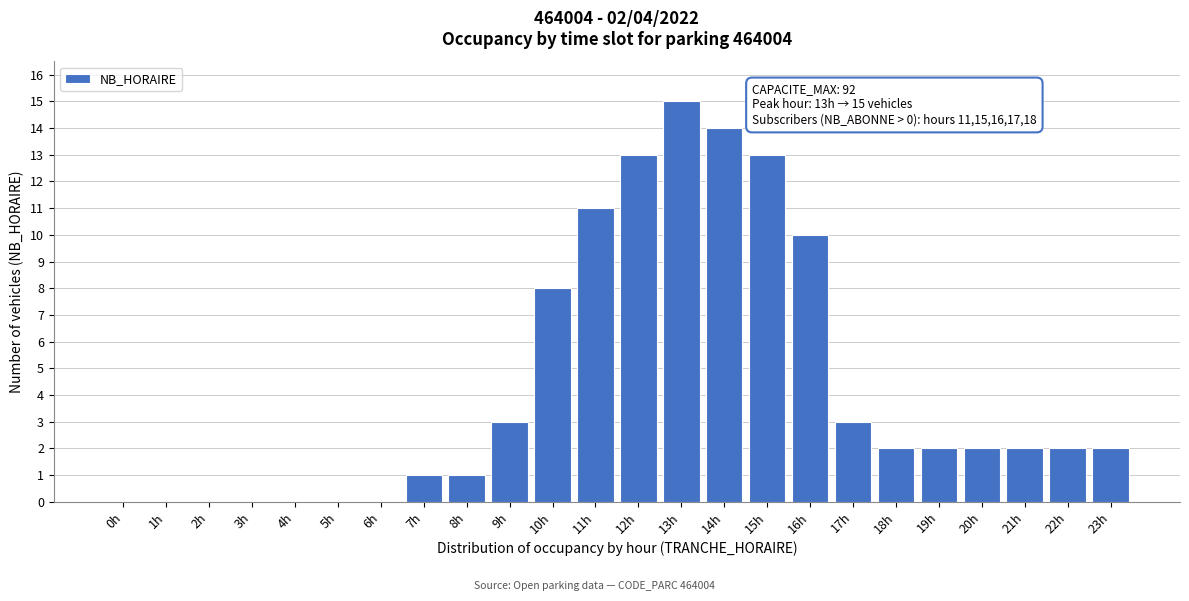

Reading right to left, list all the values displayed in this chart.

23h=2	22h=2	21h=2	20h=2	19h=2	18h=2	17h=3	16h=10	15h=13	14h=14	13h=15	12h=13	11h=11	10h=8	9h=3	8h=1	7h=1	6h=0	5h=0	4h=0	3h=0	2h=0	1h=0	0h=0